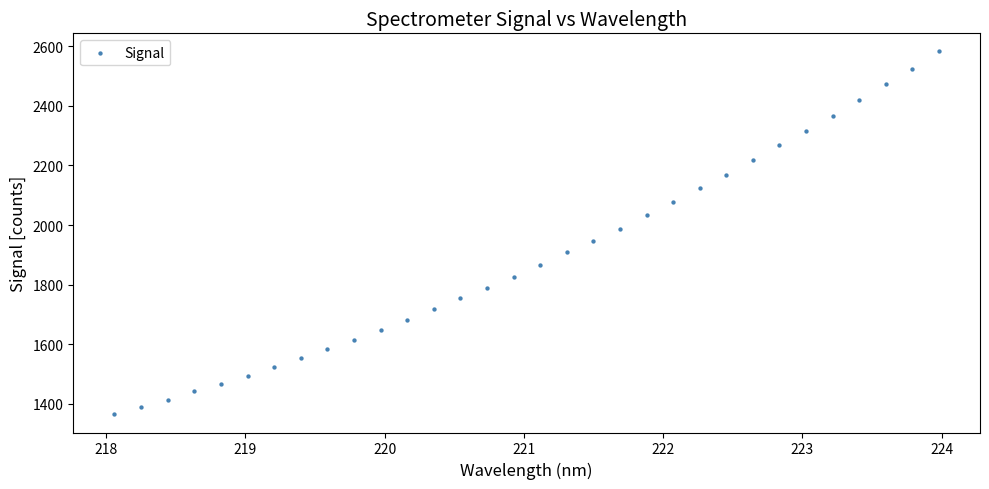

What is the range of X values (max minus min)?

5.9